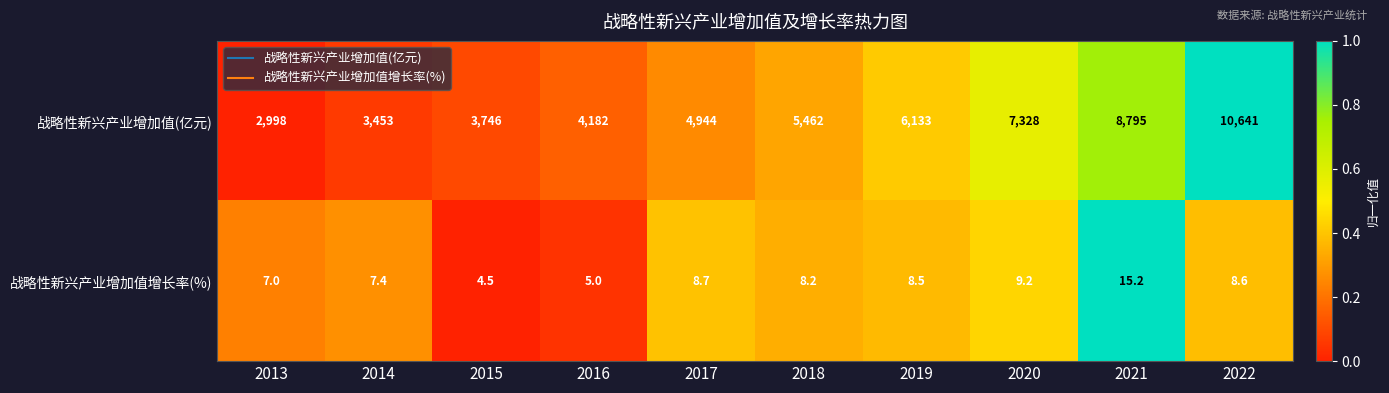

Is it true that 战略性新兴产业增加值增长率(%) equals 4.5 at 2015?

True